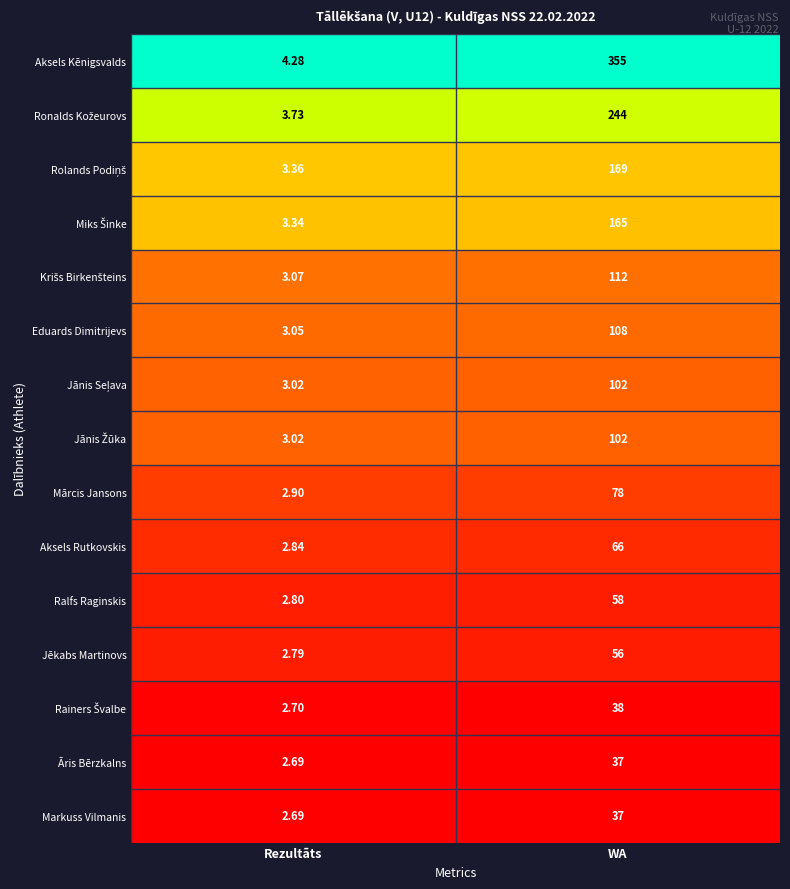

Which series has the largest total across all categories?

Aksels Kēnigsvalds